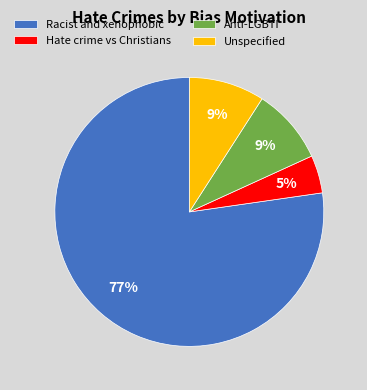

Which category has the biggest portion of the pie?

Racist and xenophobic